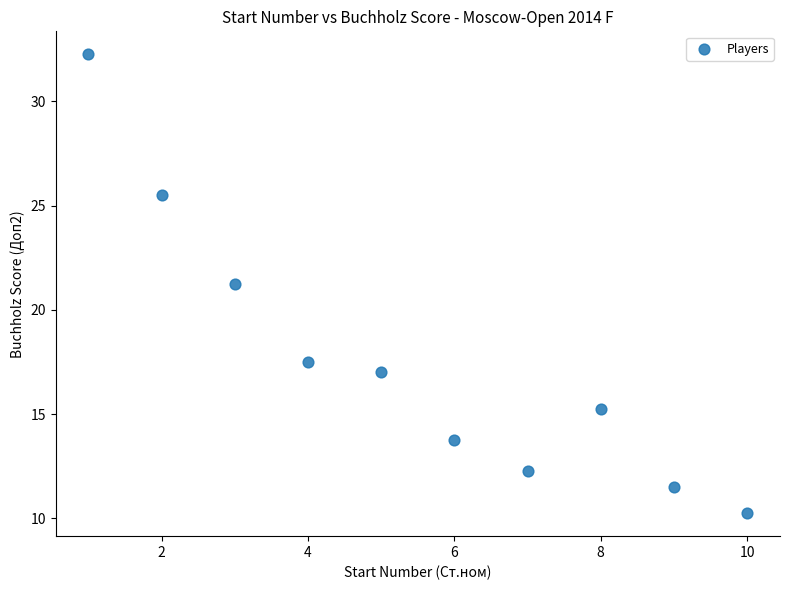

What is the range of X values (max minus min)?

9.0